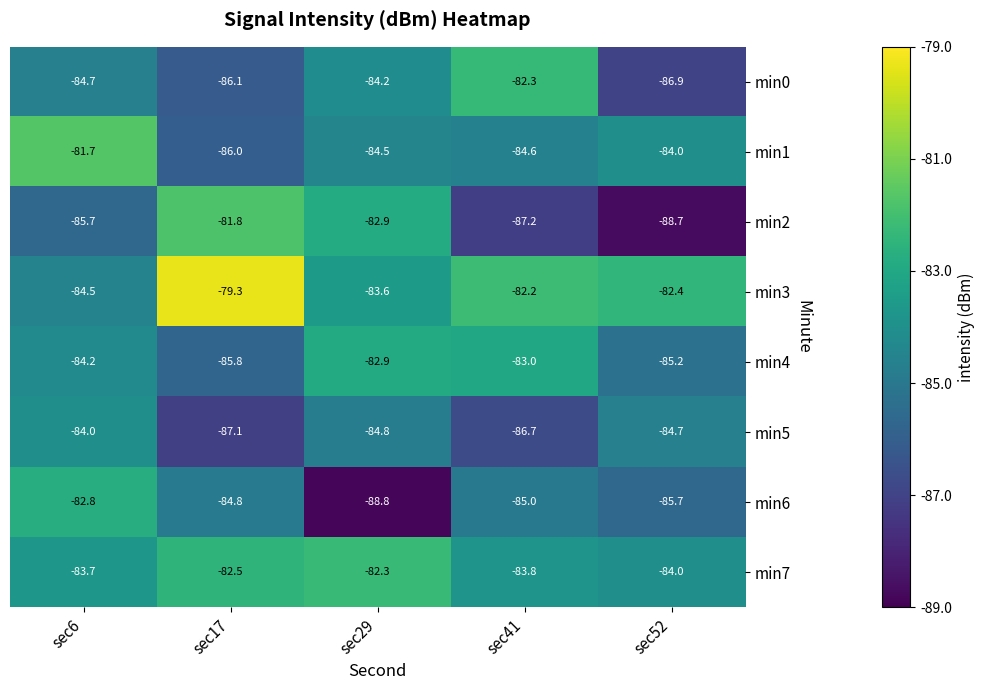

Which series changed the most between sec6 and sec52?

min2